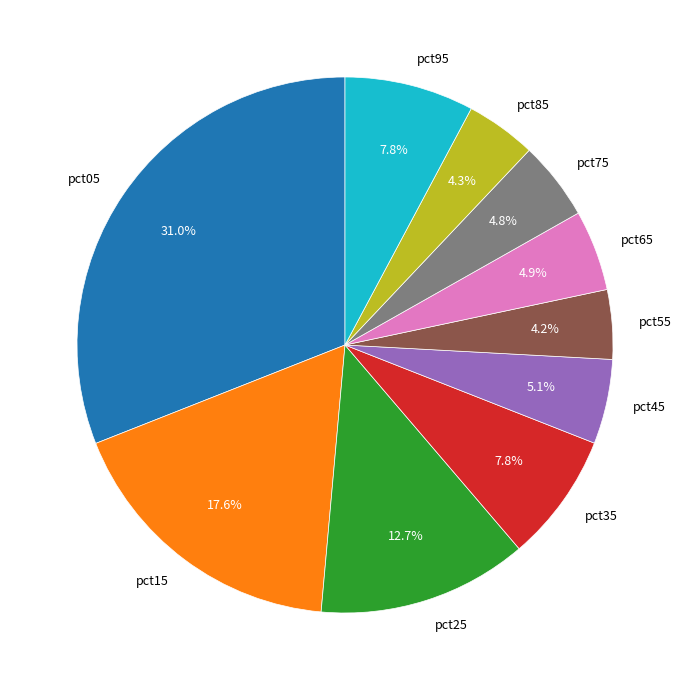

True or false: pct05 accounts for 31% of the total.

True